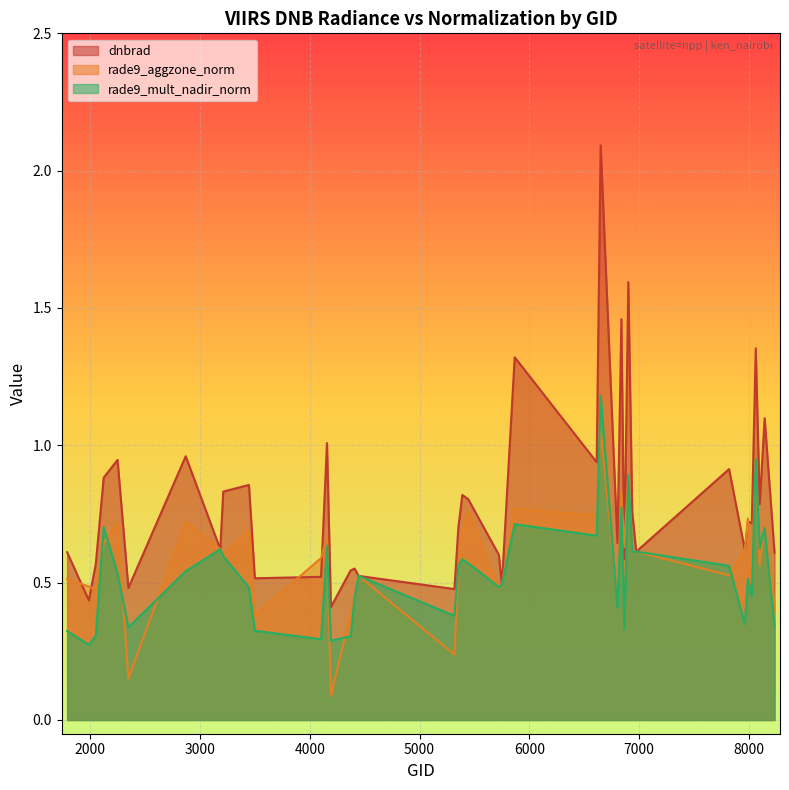

List the series in order of their peak value, lowest first.

rade9_aggzone_norm, rade9_mult_nadir_norm, dnbrad